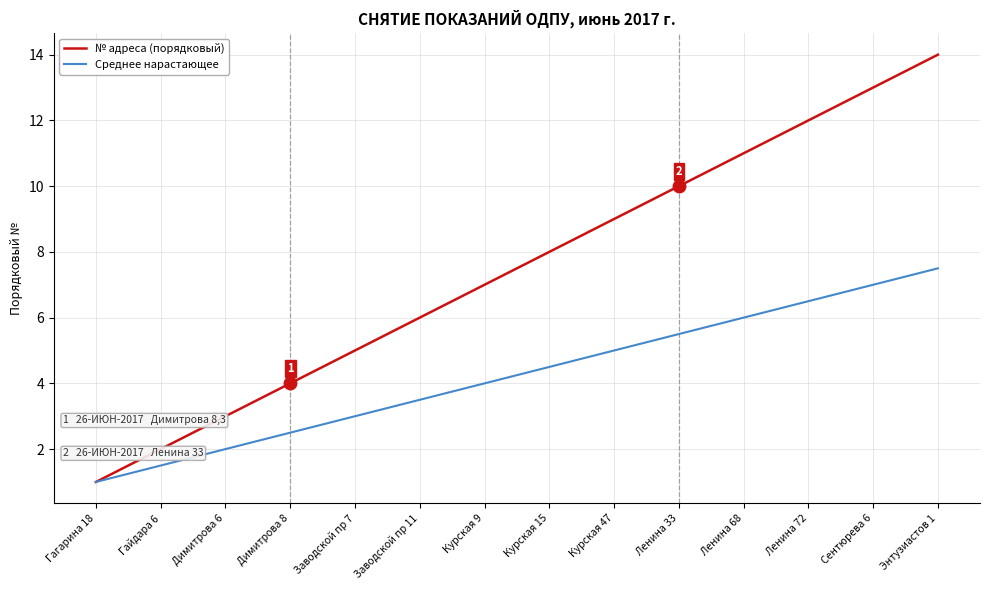

Which series changed the most between Гагарина 18 and Курская 15?

№ адреса (порядковый)